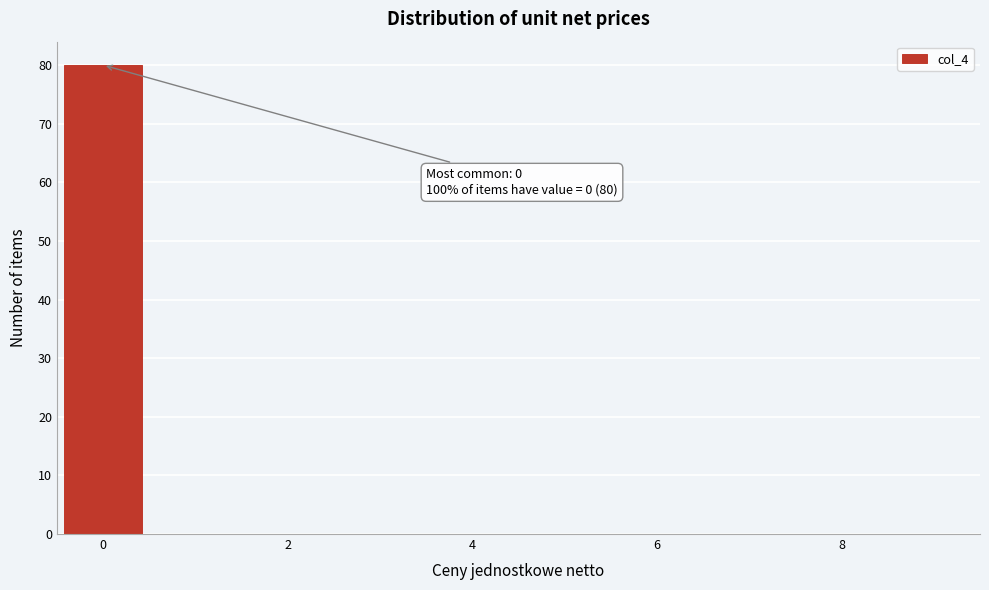

Which range on the x-axis has the tallest bar?

-0.5 to 0.5